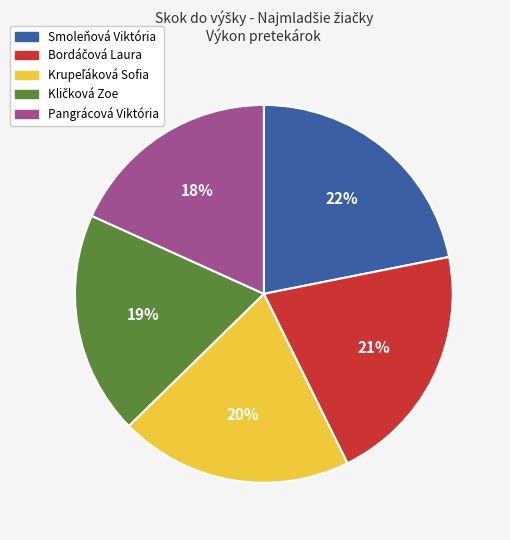

To the nearest percent, what is the average slice percentage?

20%